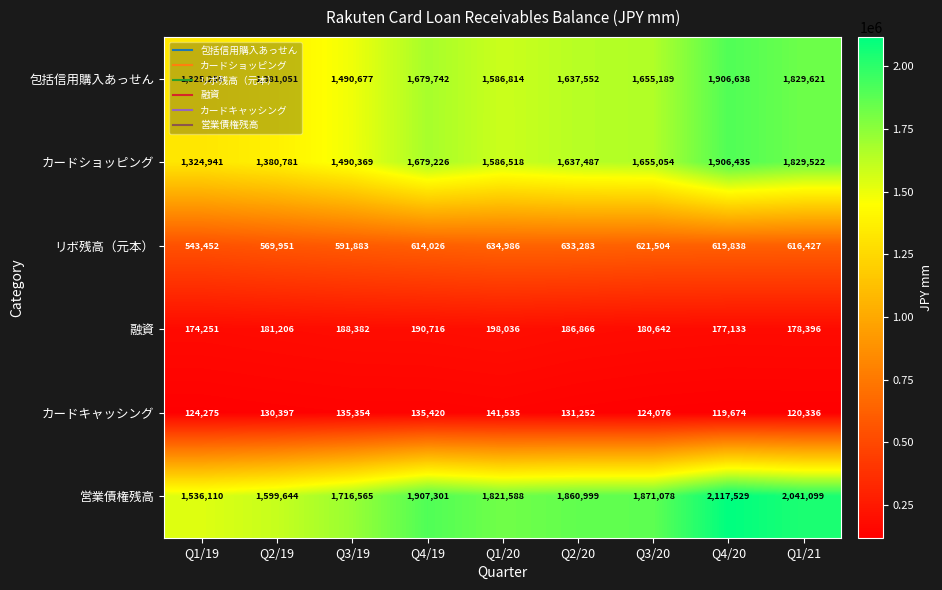

At which category does the chart reach its peak across all series?

Q4/20